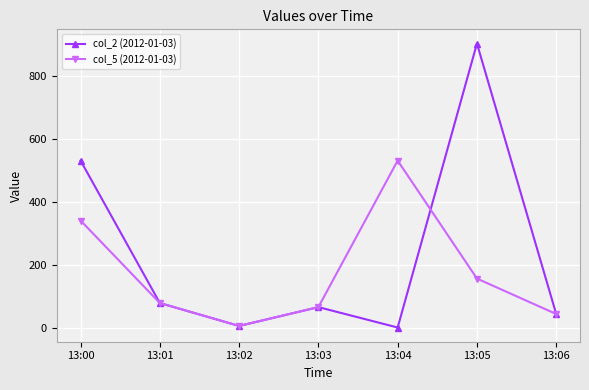

The value of col_2 (2012-01-03) at 13:00 is 847. True or false?

False